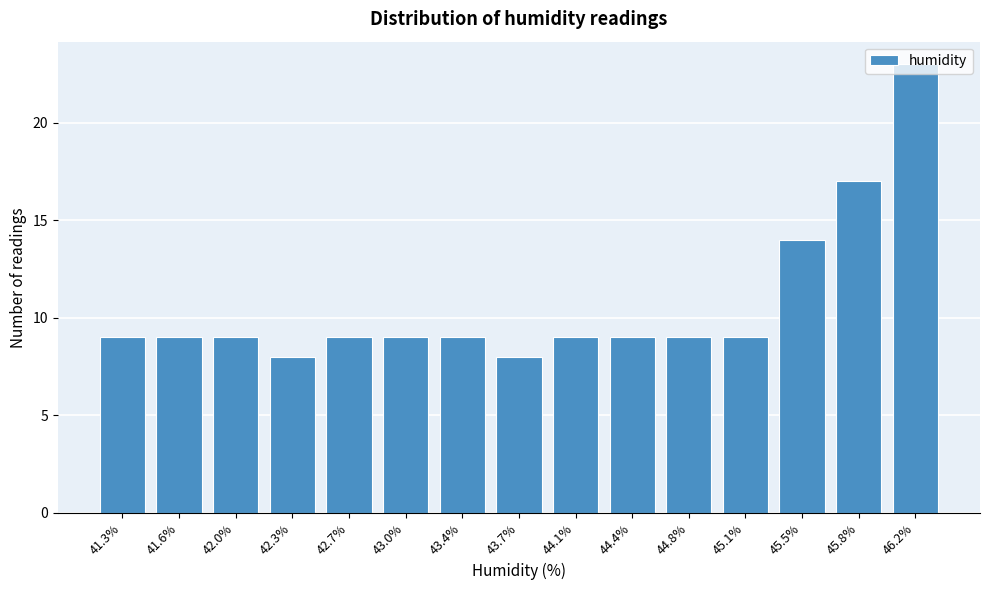

The chart shows a value of 17 at 45.8%. True or false?

True